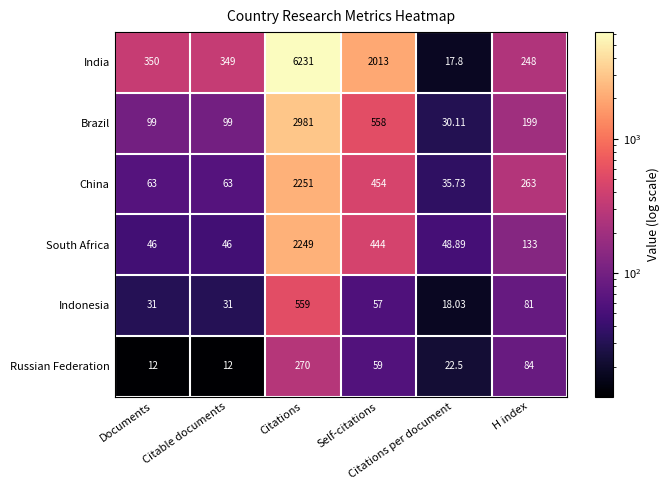

Which series has the largest total across all categories?

India